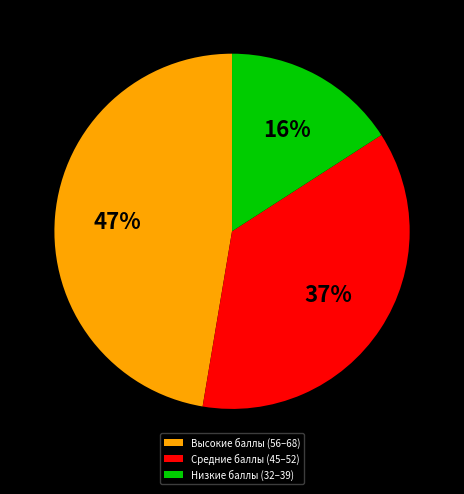

Rank the categories by value from lowest to highest.

Низкие баллы (32–39), Средние баллы (45–52), Высокие баллы (56–68)